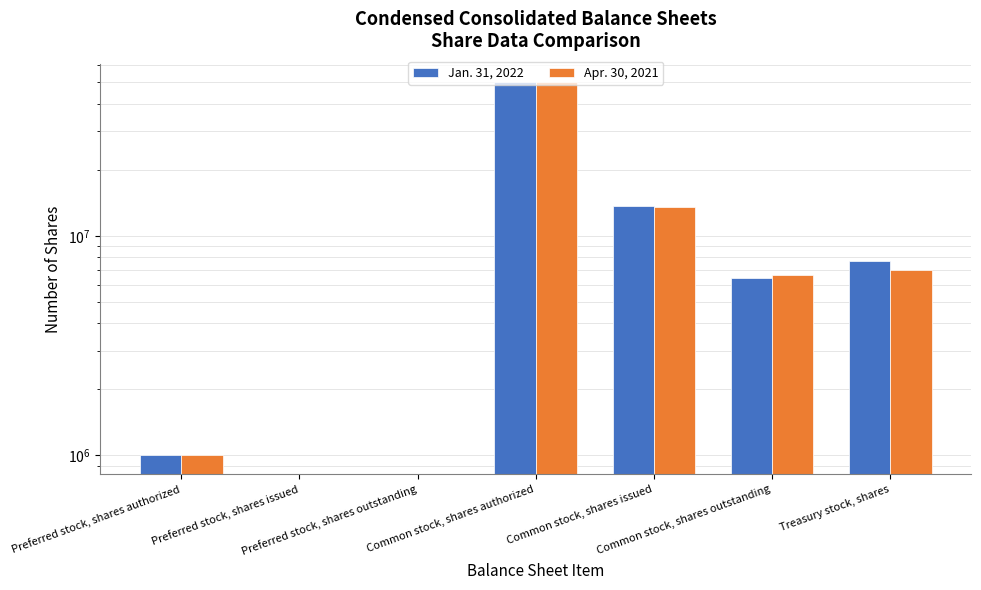

Where is Apr. 30, 2021 nearest to the value 25000000?

Common stock, shares issued